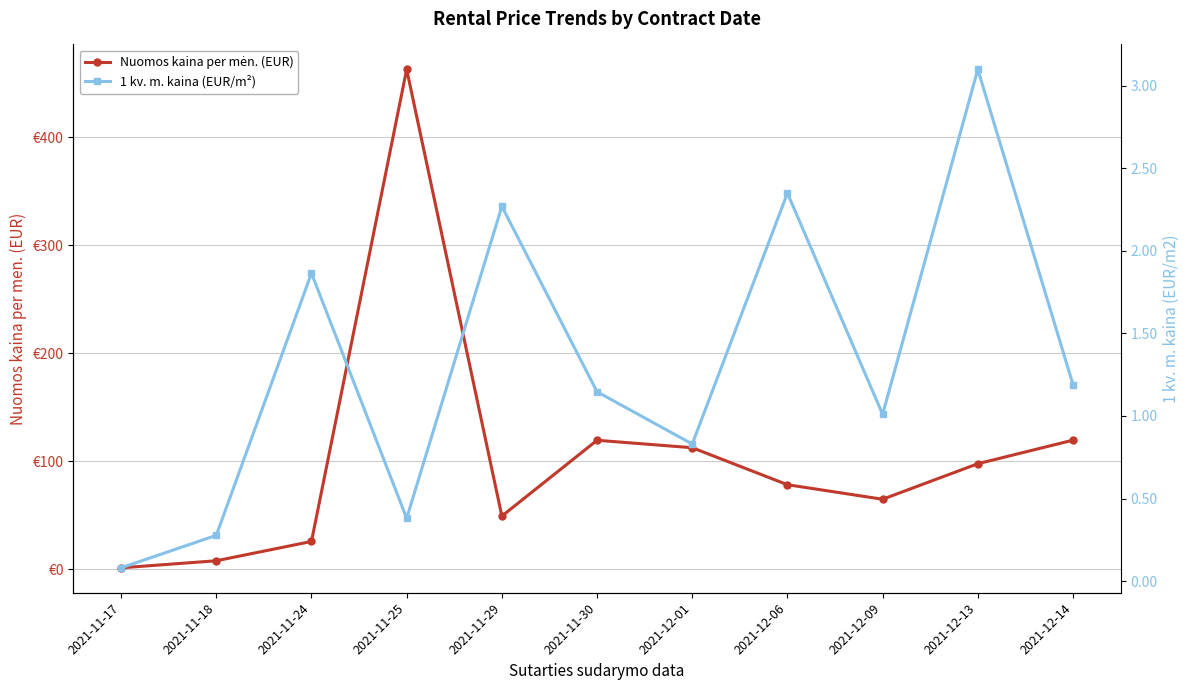

Between 2021-11-29 and 2021-12-13, which series saw the biggest shift?

Nuomos kaina per mėn. (EUR)